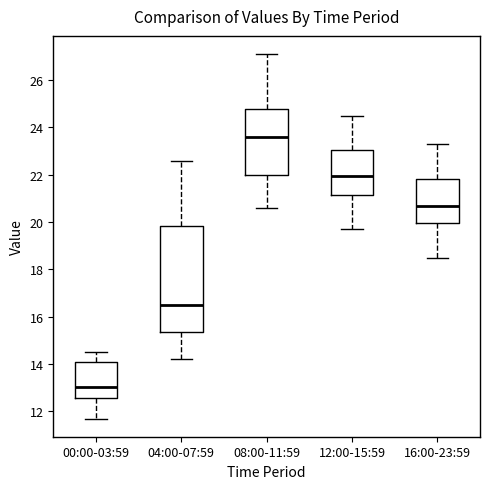

Where is the lower edge of the box for 16:00-23:59 on the y-axis? The values are not printed on the chart, so give them approximately, as read against the axis.

20.0